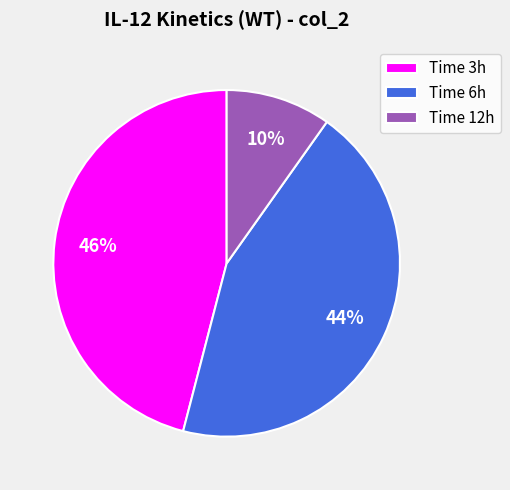

Rank the categories by value from lowest to highest.

Time 12h, Time 6h, Time 3h